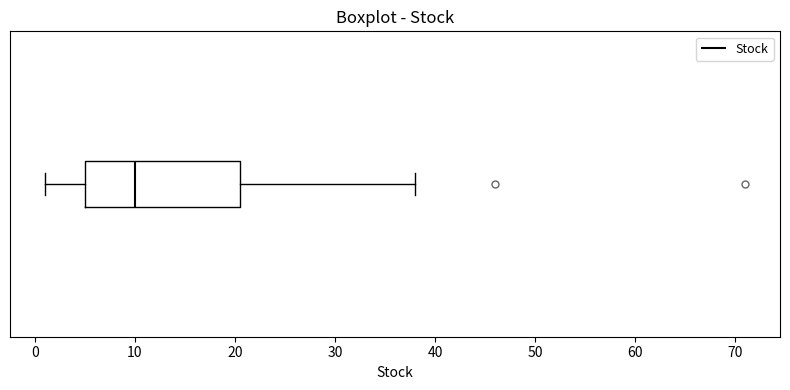

Read this box plot against the x-axis: the position of the median line, the range covered by the box, and the ends of both whiskers. The values are not printed on the chart, so give them approximately, as read against the axis.

median 10, box 5 to 21, whiskers 1 to 38